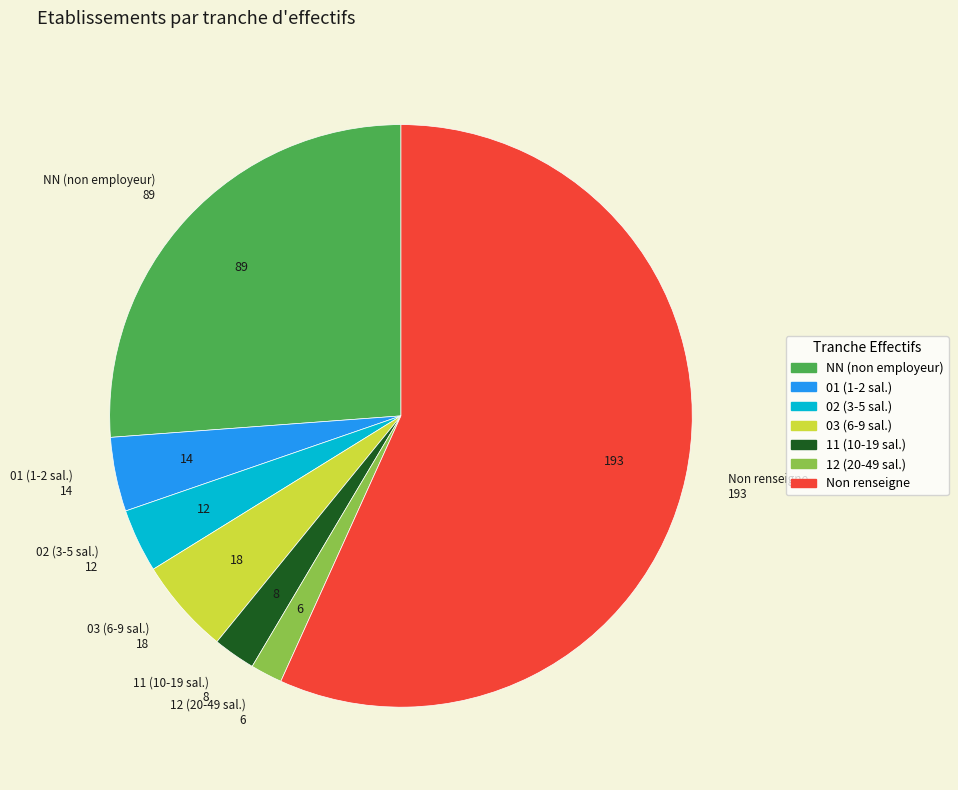

Combined, do 01 (1-2 sal.) and Non renseigne account for over 50%?

Yes